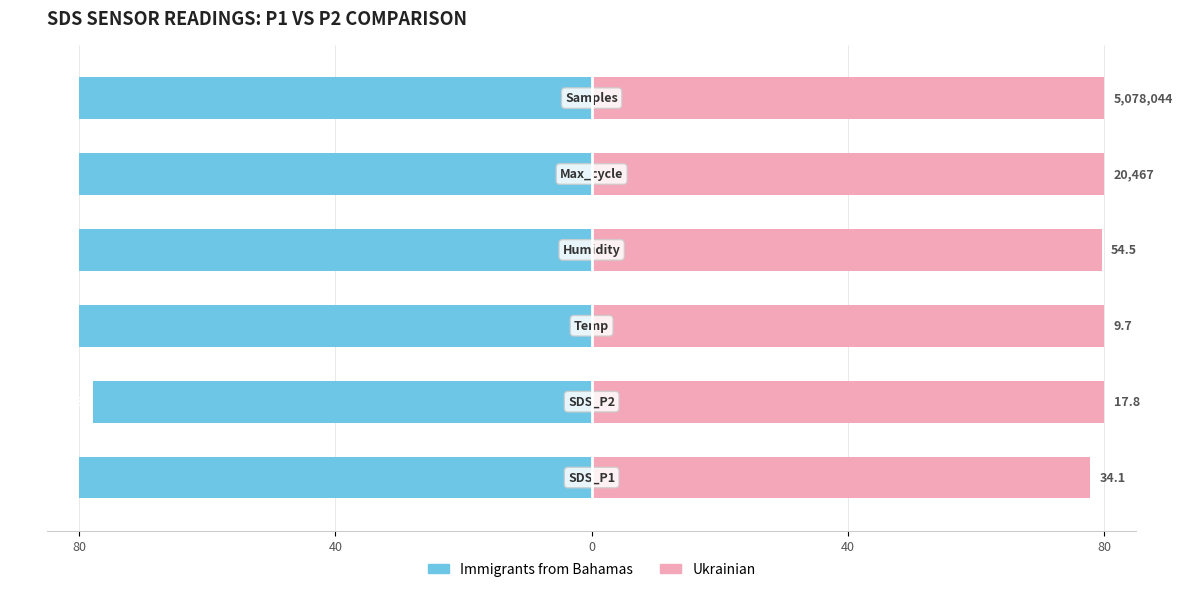

What is the sum of the Immigrants from Bahamas values at 40 and 5?

-160.0